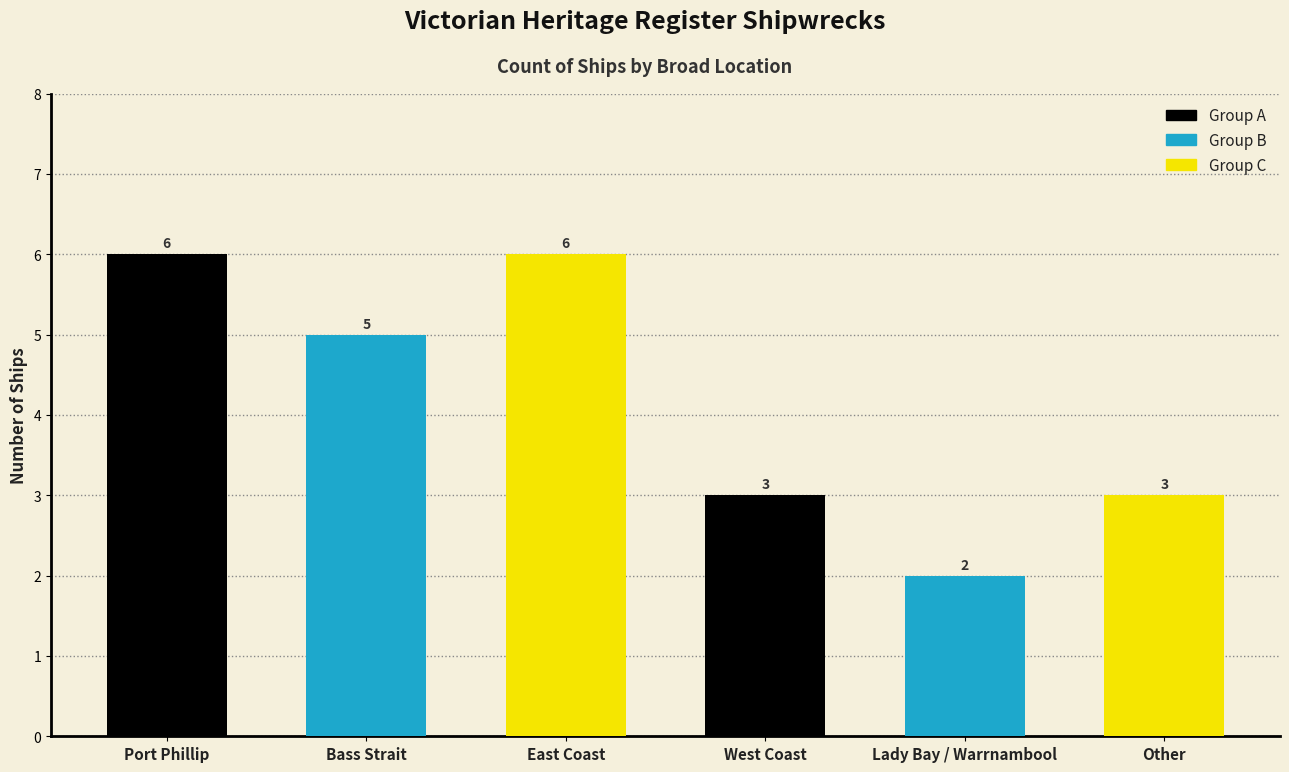

What is the sum of all values?

25